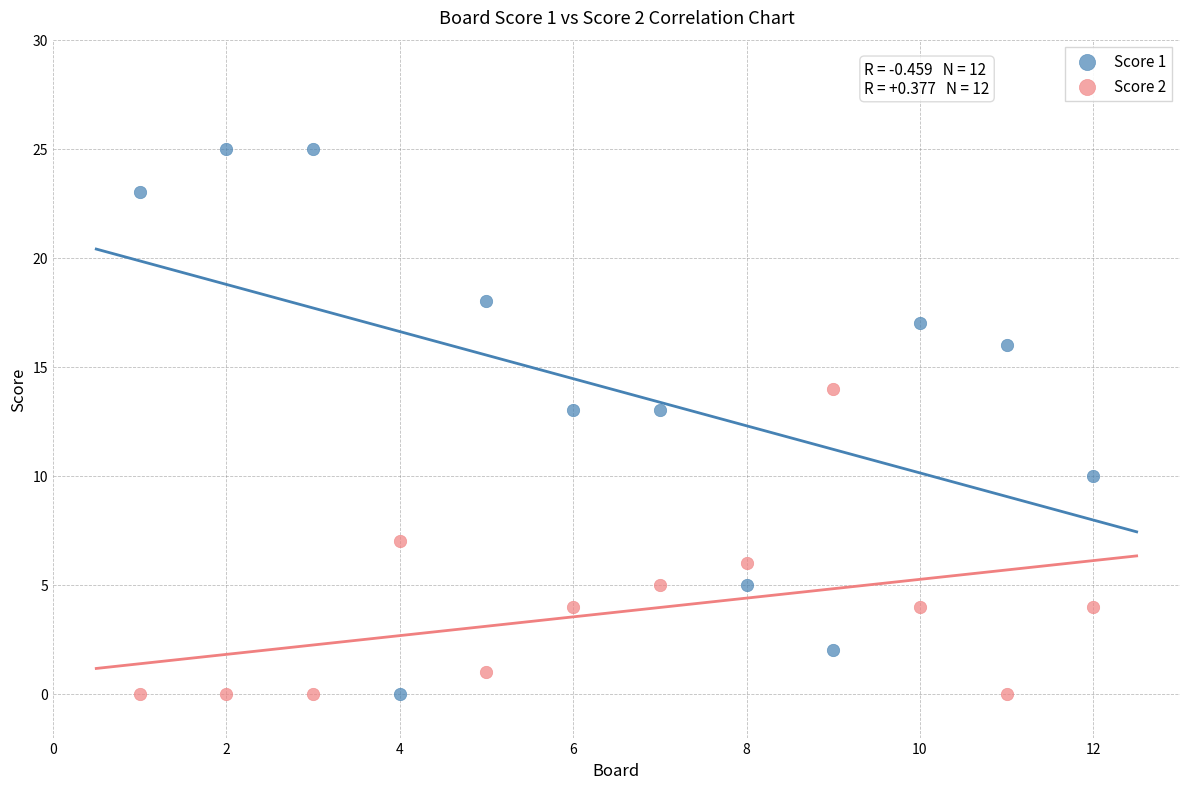

What is the X range (max minus min) for the scatter plot?

11